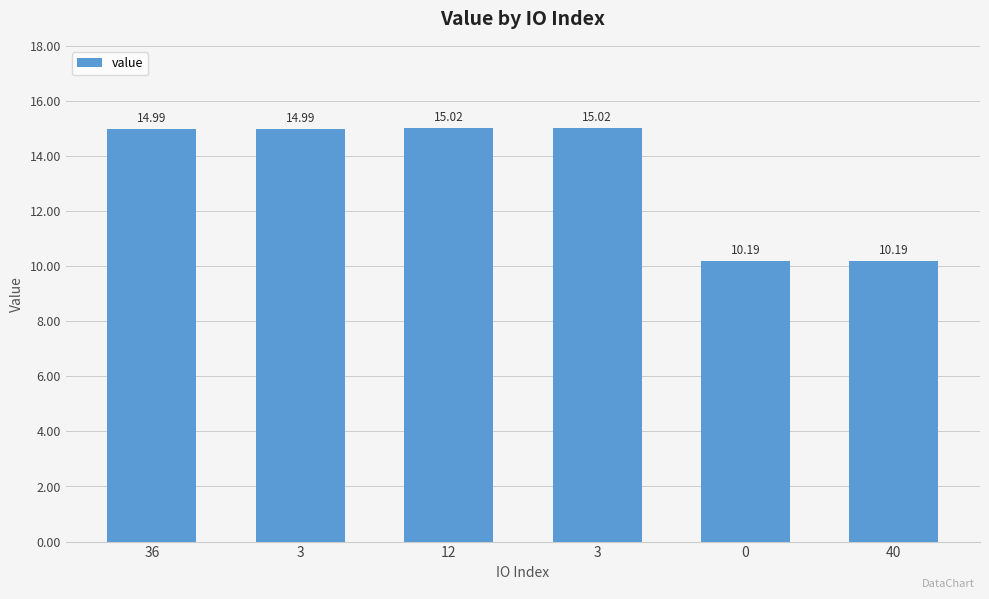

How many bars are there in total?

6